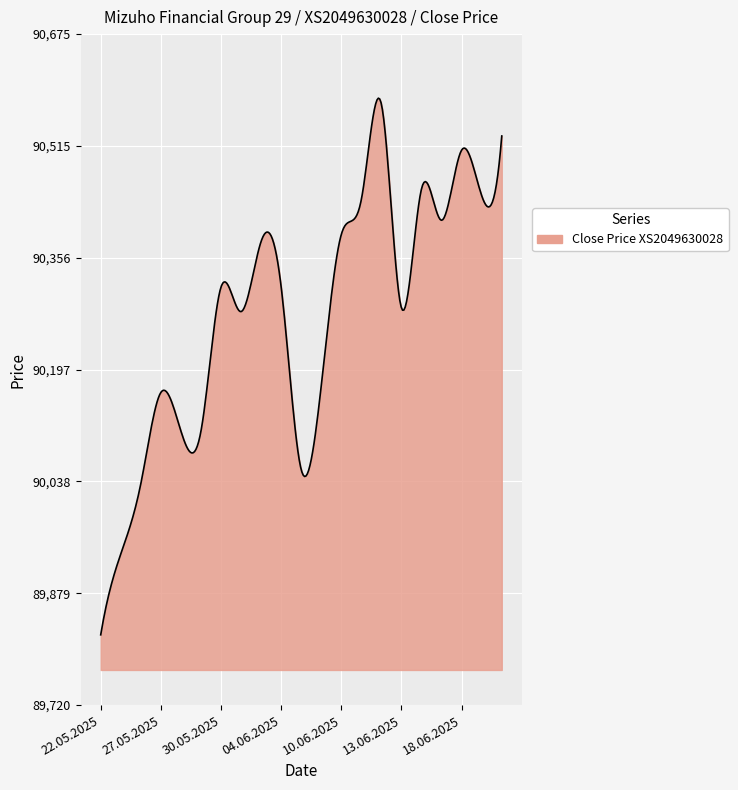

What is the minimum value shown in the chart?

89820.0